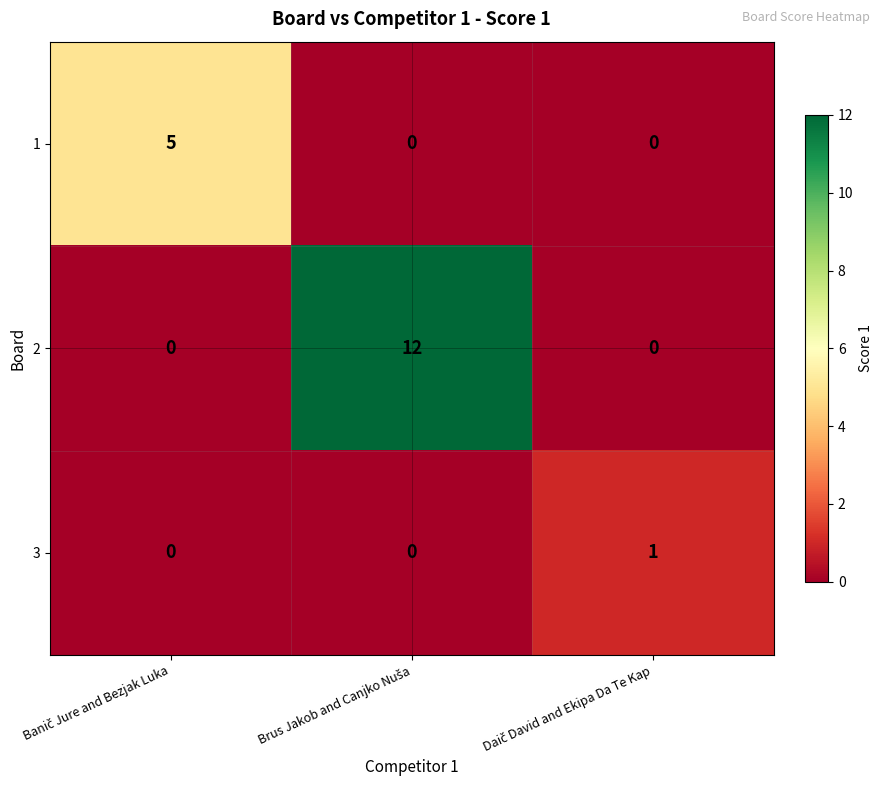

Reading left to right, extract all data points from this chart.

1: 5	0	0
2: 0	12	0
3: 0	0	1